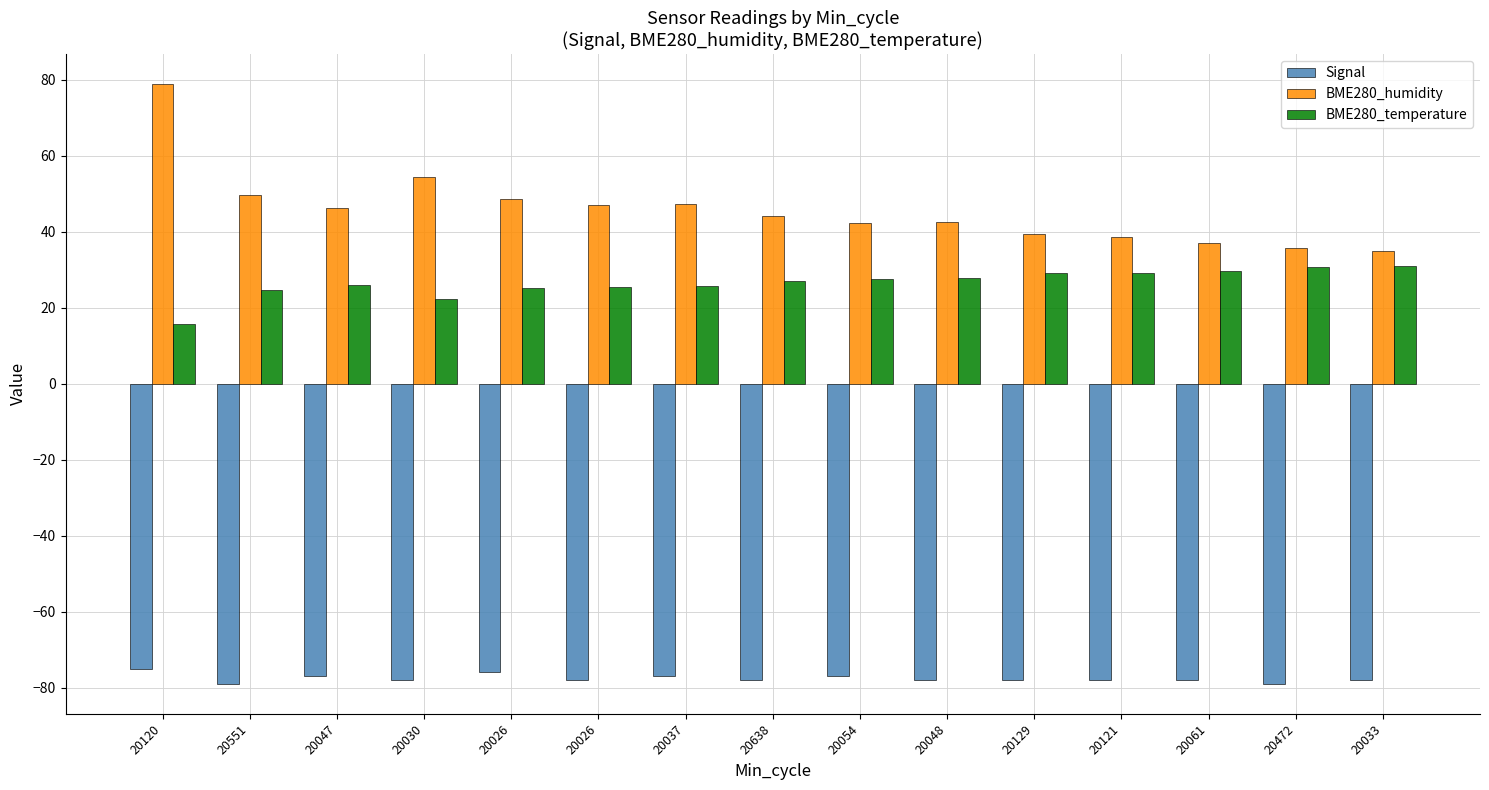

What is the value of the BME280_temperature bar at the 6th from the left?

25.2